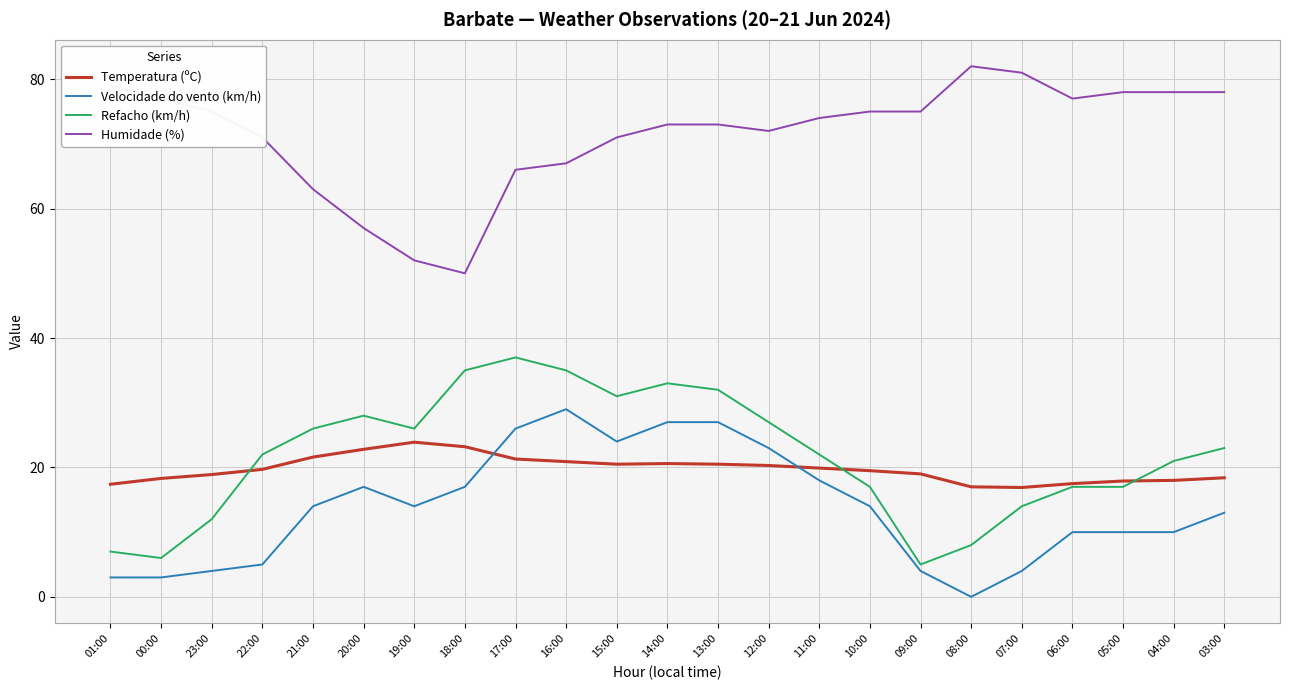

What position from the right is 14:00?

12